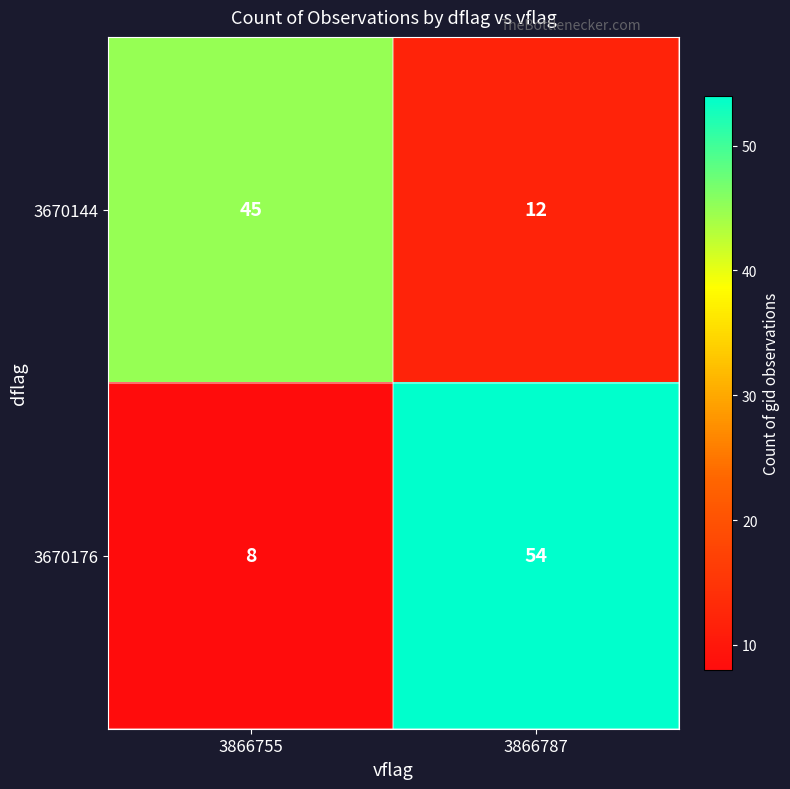

What is the sum of all 3670144 values?

57